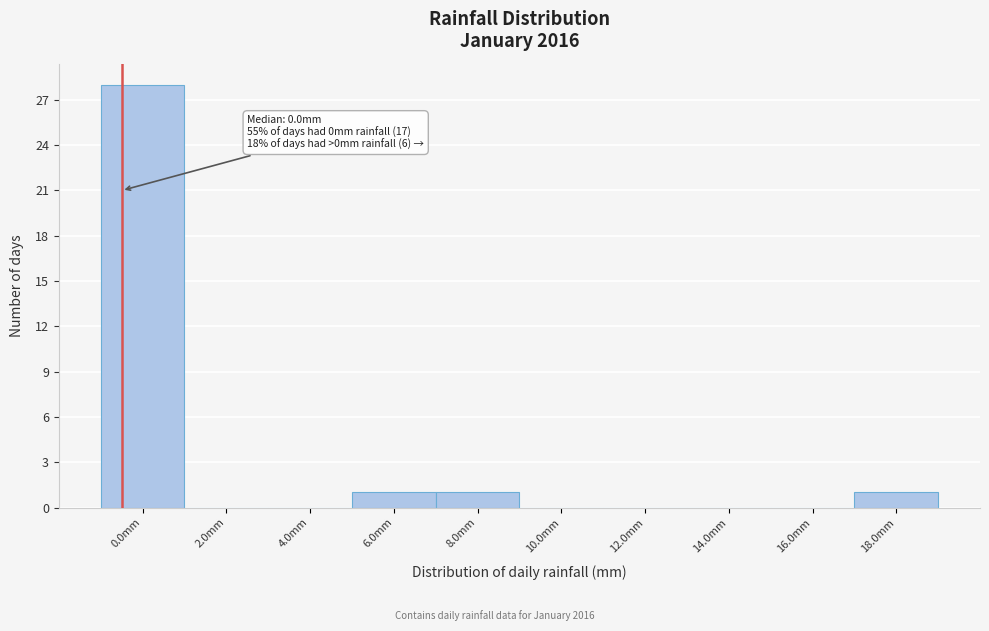

Reading left to right, what are all the values shown in this chart?

0.0mm=28	2.0mm=0	4.0mm=0	6.0mm=1	8.0mm=1	10.0mm=0	12.0mm=0	14.0mm=0	16.0mm=0	18.0mm=1